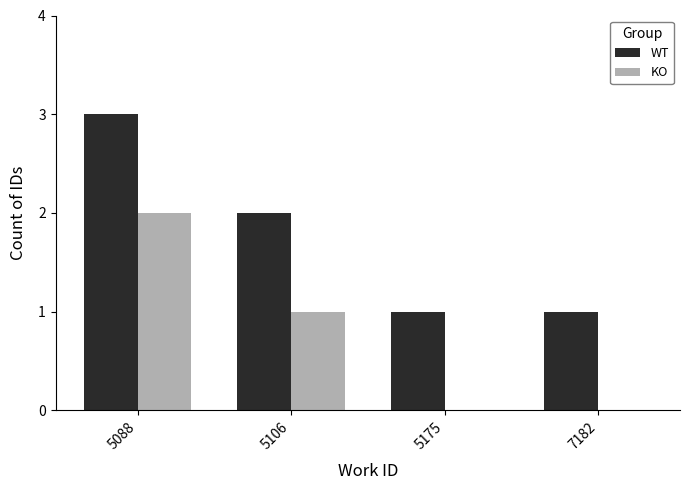

The WT series shows 2 at 5106. True or false?

True